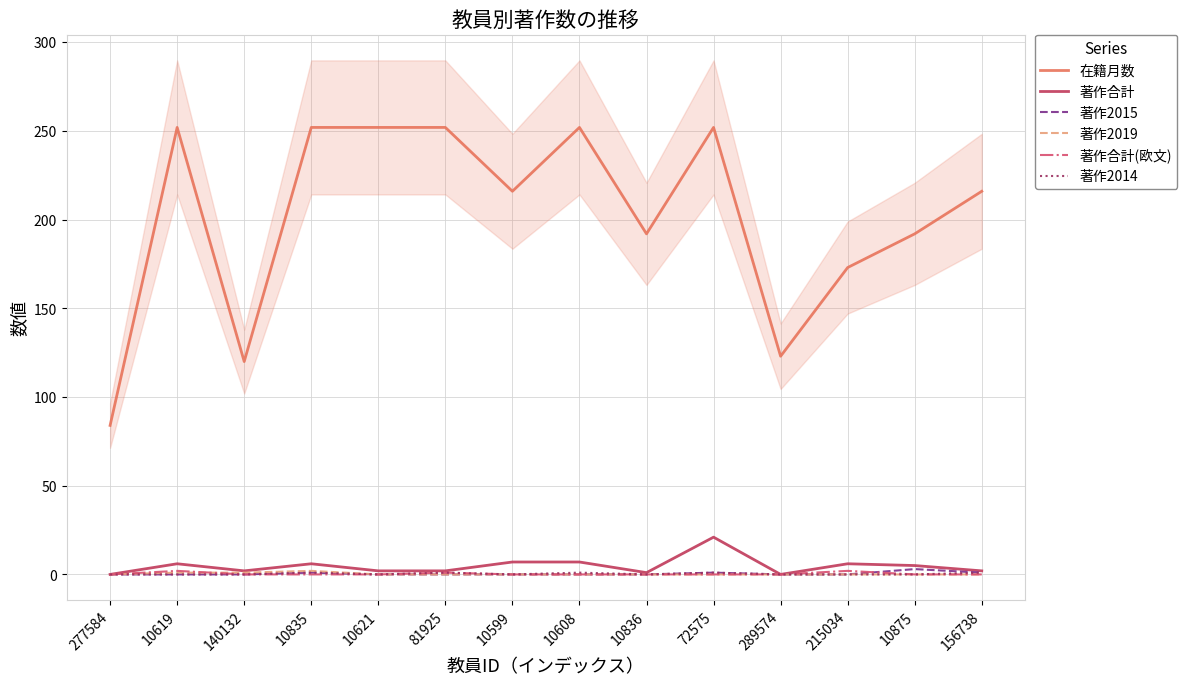

At which label is 著作2014 closest to 0?

277584